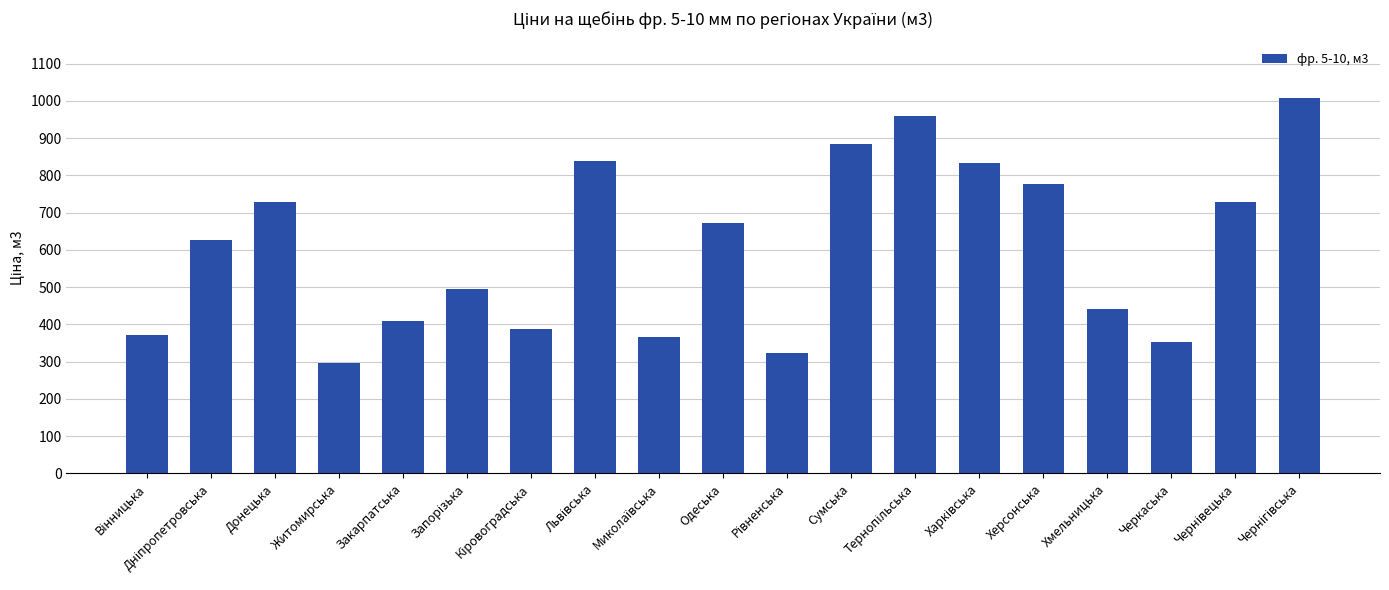

What is the sum of all values?

11506.3